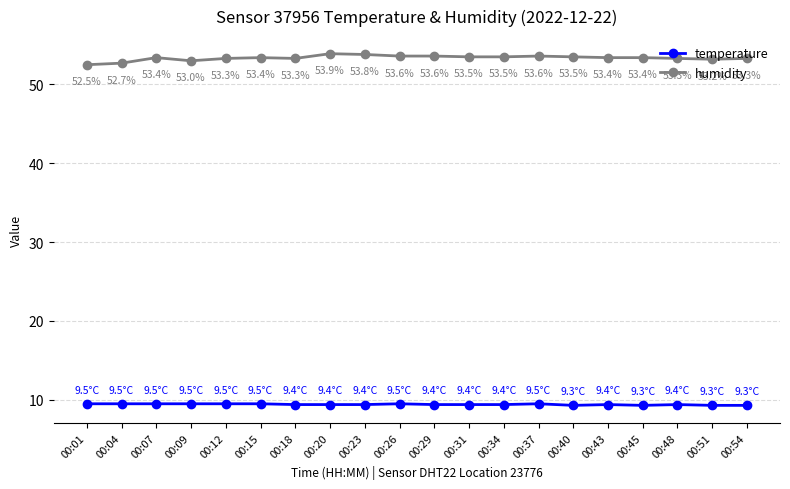

What is the value of the humidity point at the 8th from the left?

53.9